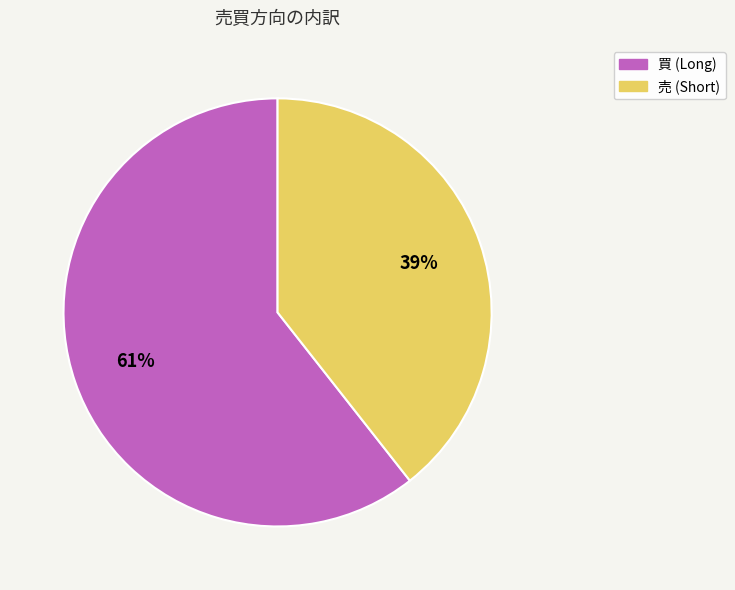

Which category has the smallest portion of the pie?

売